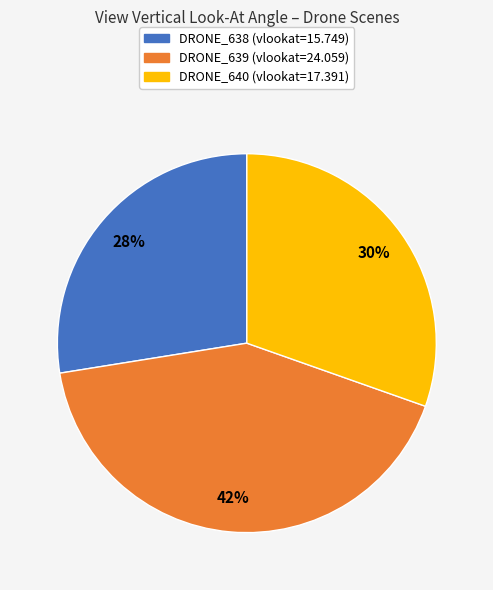

Combined, do DRONE_638 and DRONE_639 account for over 50%?

Yes